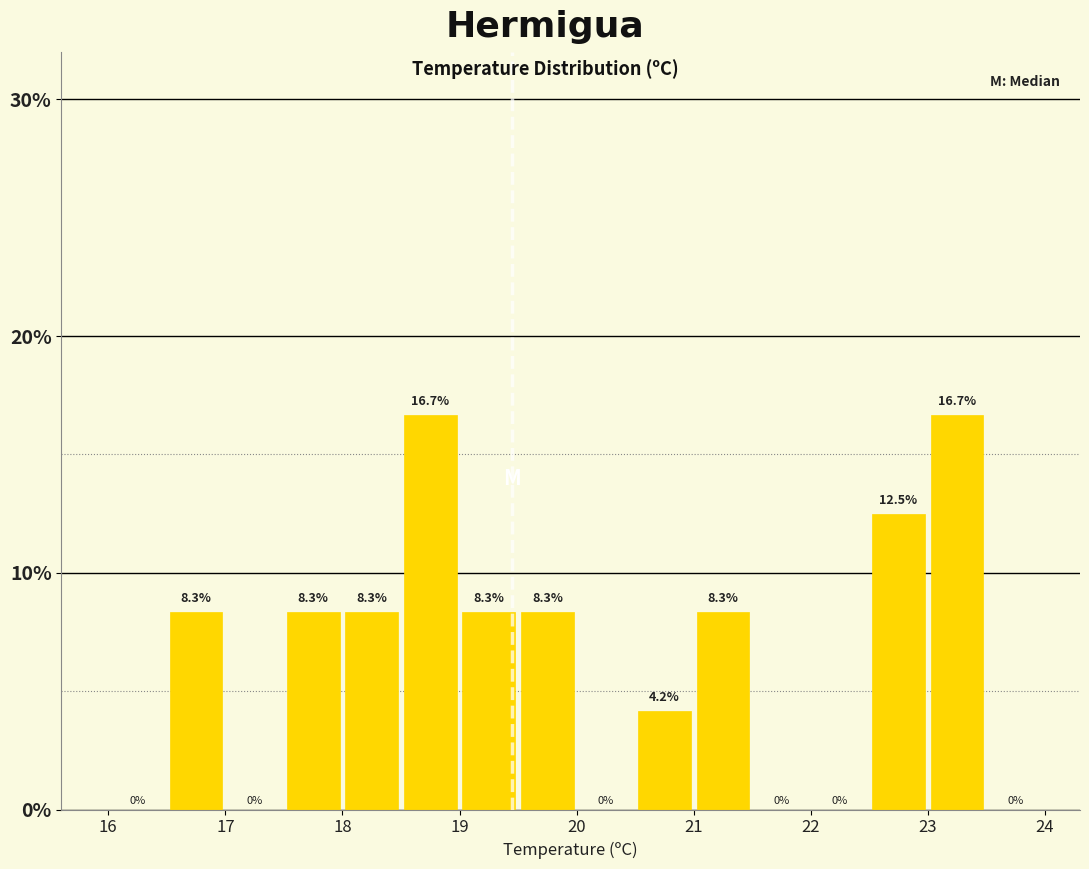

What is the height of the bar covering 22.5 to 23.0 on the x-axis?

12.5